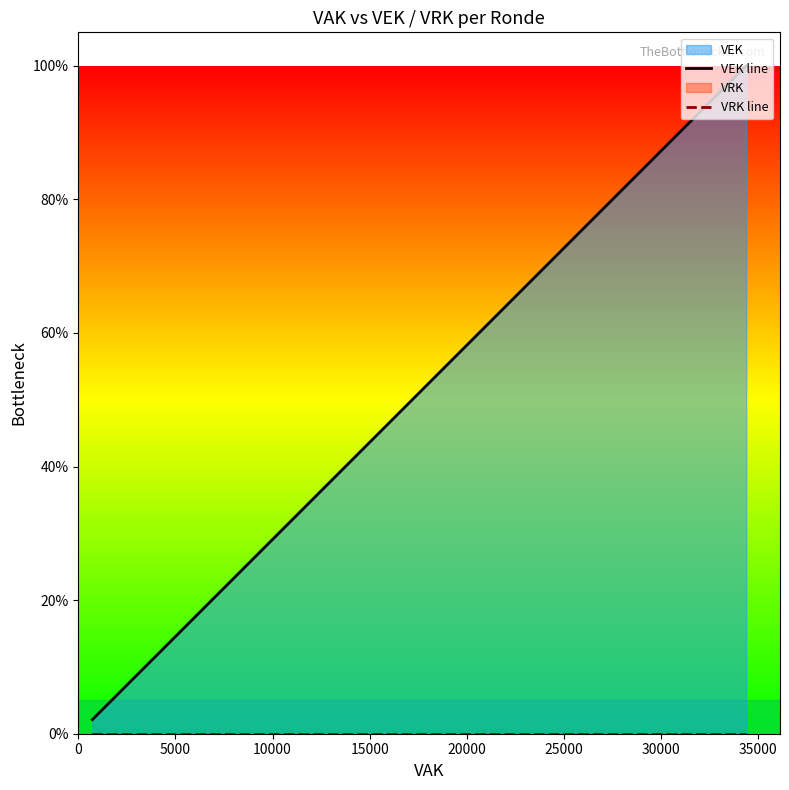

What is the sum of all VEK line values?

3.4